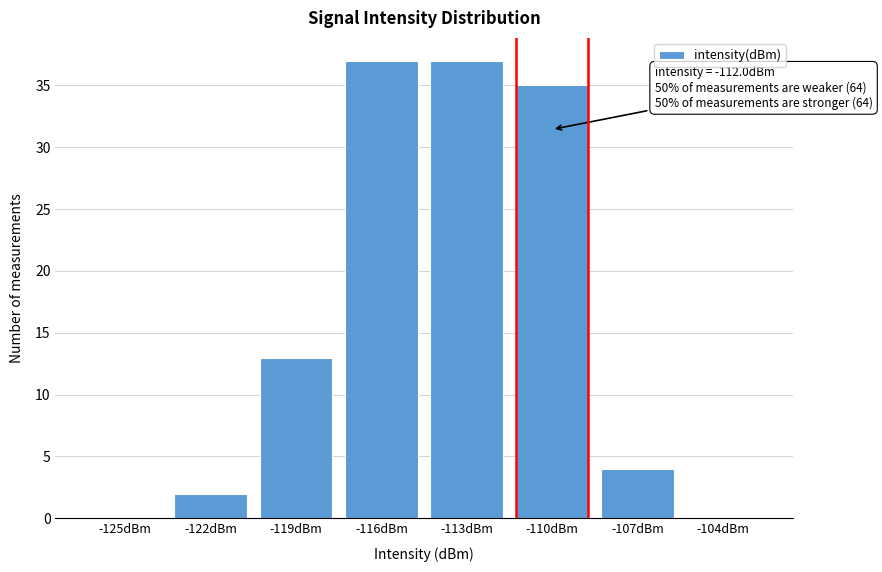

Reading left to right, transcribe all the data shown in this chart.

-125dBm=0	-122dBm=2	-119dBm=13	-116dBm=37	-113dBm=37	-110dBm=35	-107dBm=4	-104dBm=0